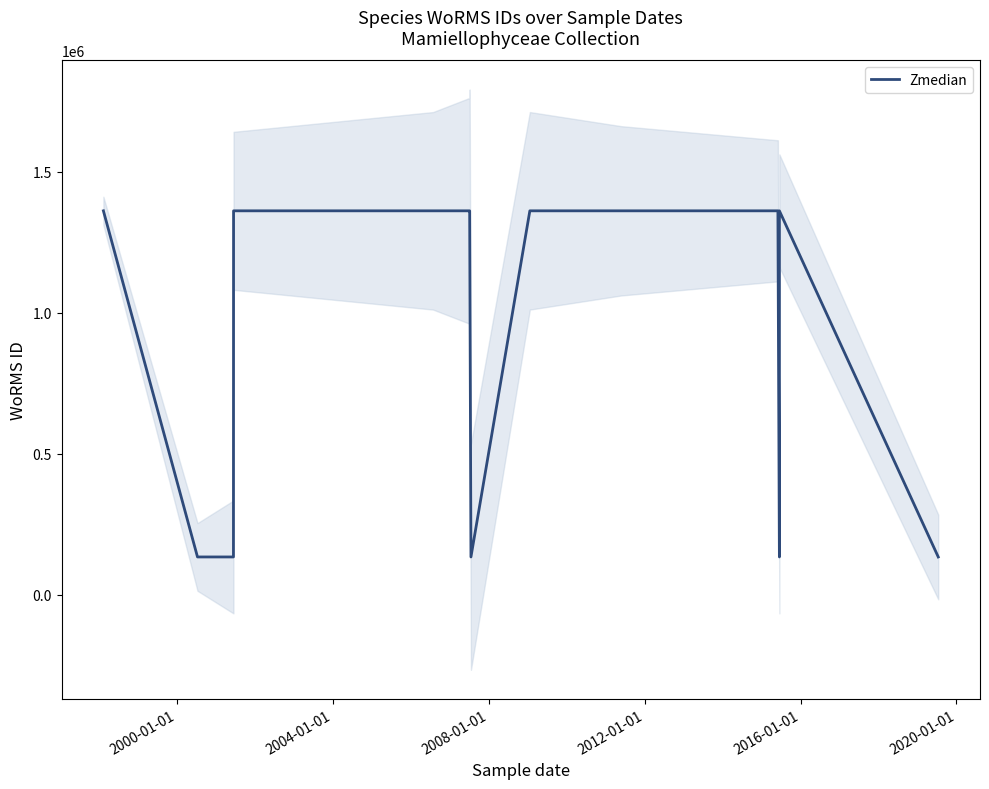

True or false: the data has more than 2 interior local peaks.

False